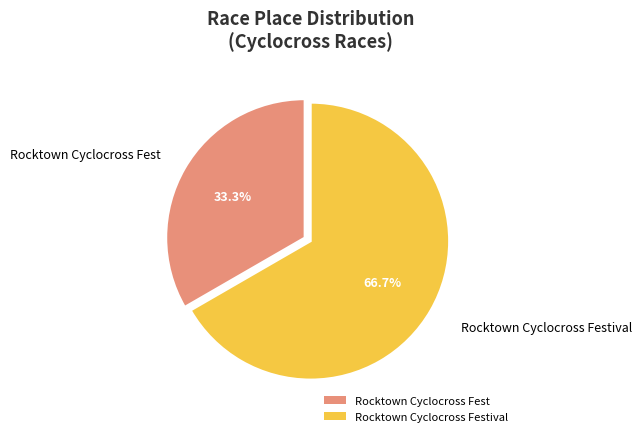

To the nearest percent, what is the average slice percentage?

50%